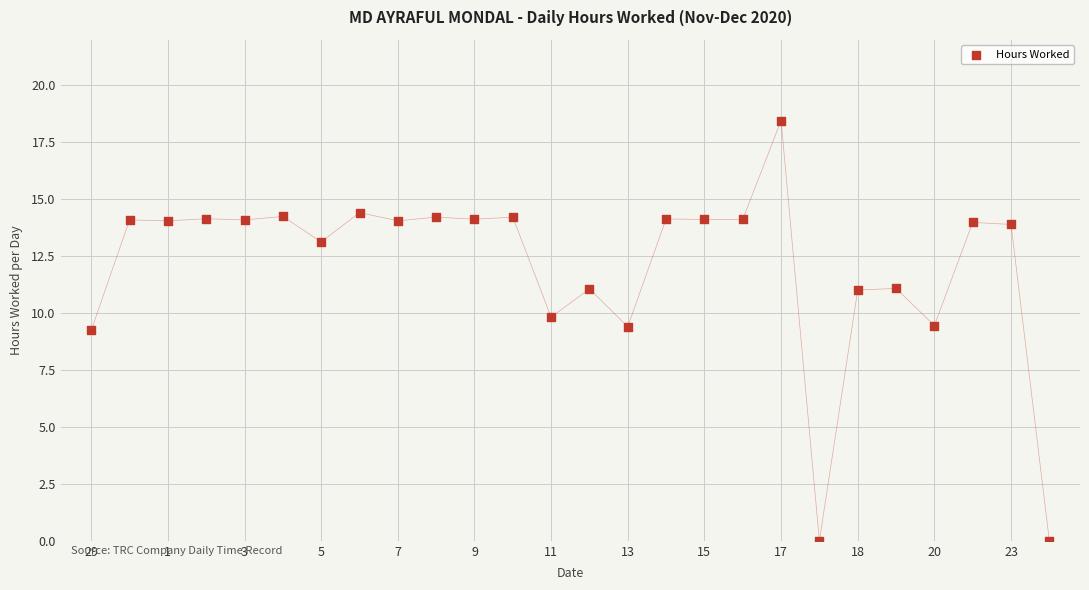

How many points are shown in the scatter plot?

26